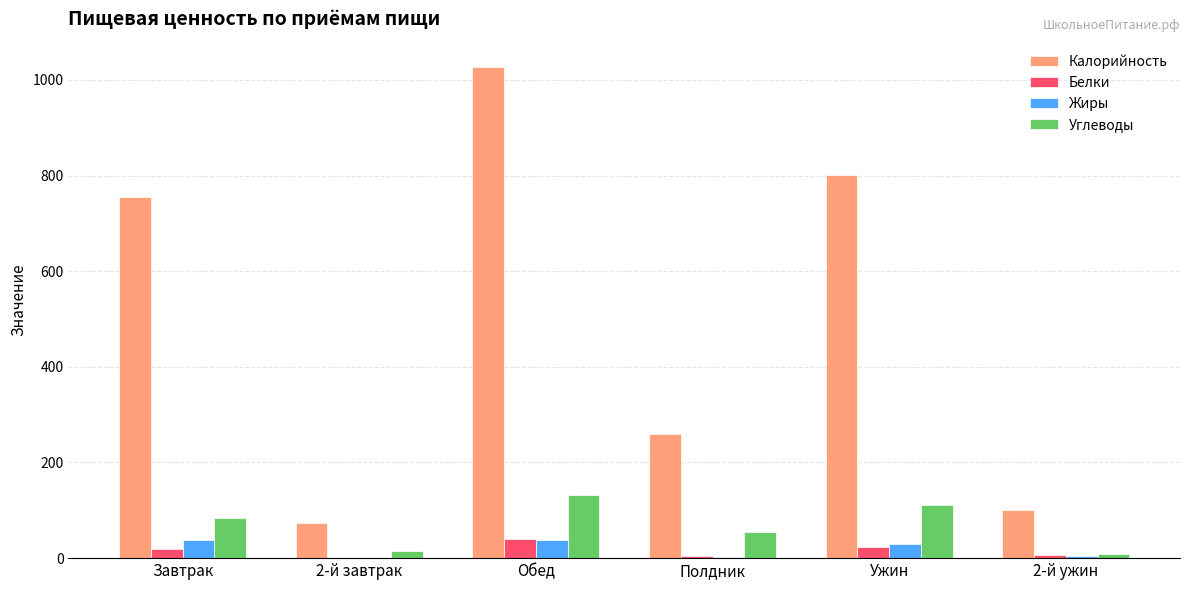

At which category is the sum across all series the highest?

Обед